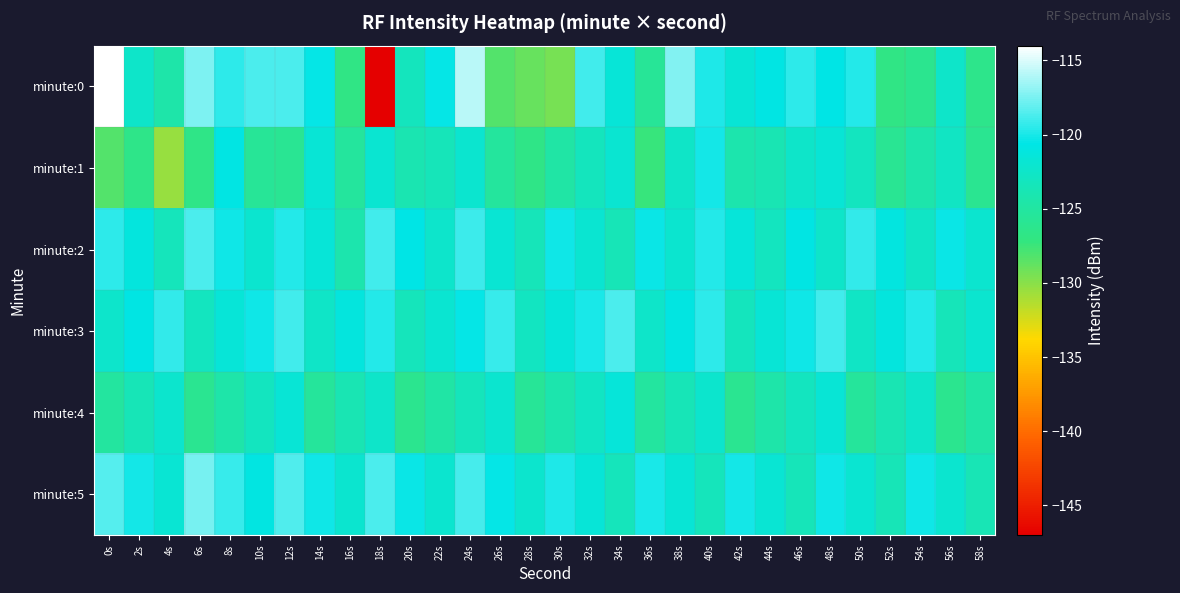

At which category is the sum across all series the highest?

24s